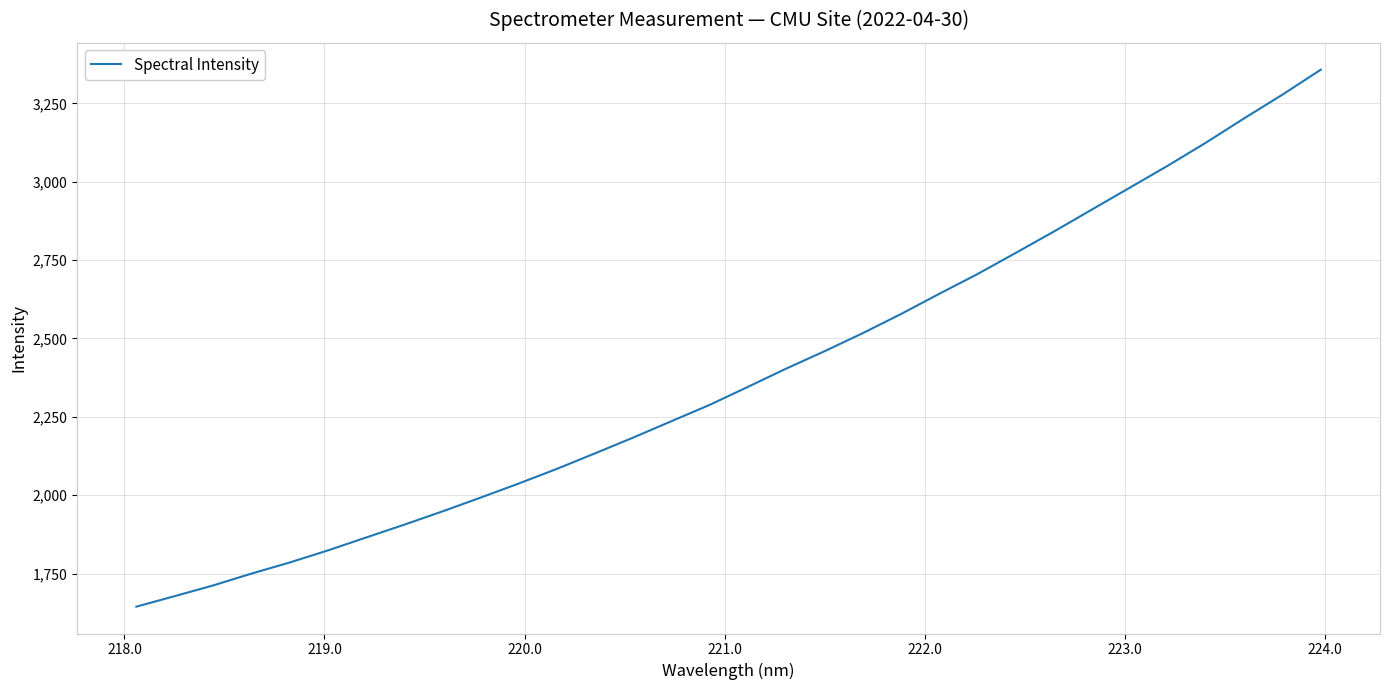

What is the difference between the maximum and minimum values?

1712.7